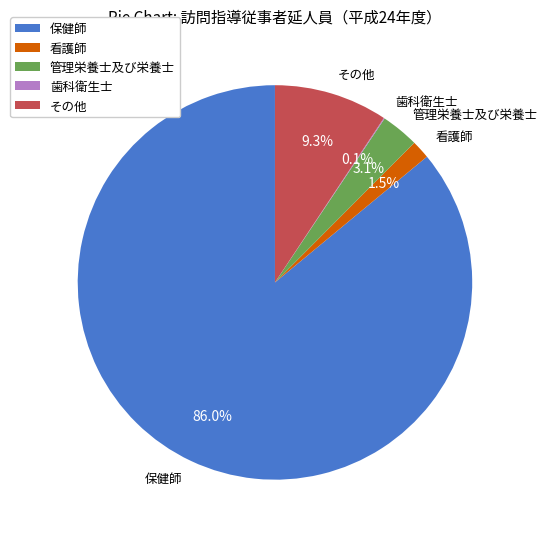

What is the largest slice in the pie chart?

保健師